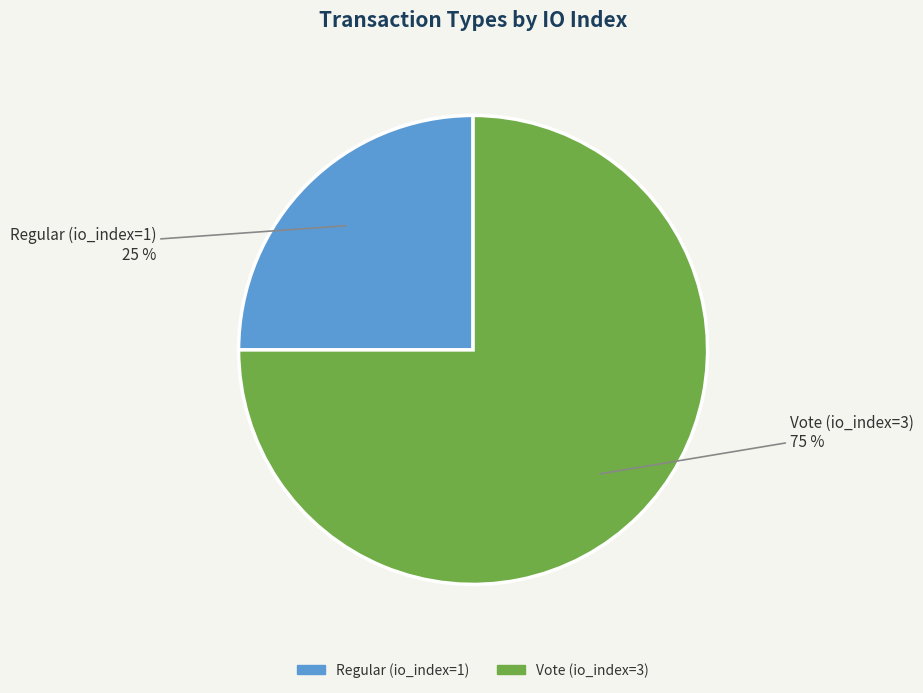

To the nearest percent, what is the combined percentage of Regular (io_index=1) and Vote (io_index=3)?

100%